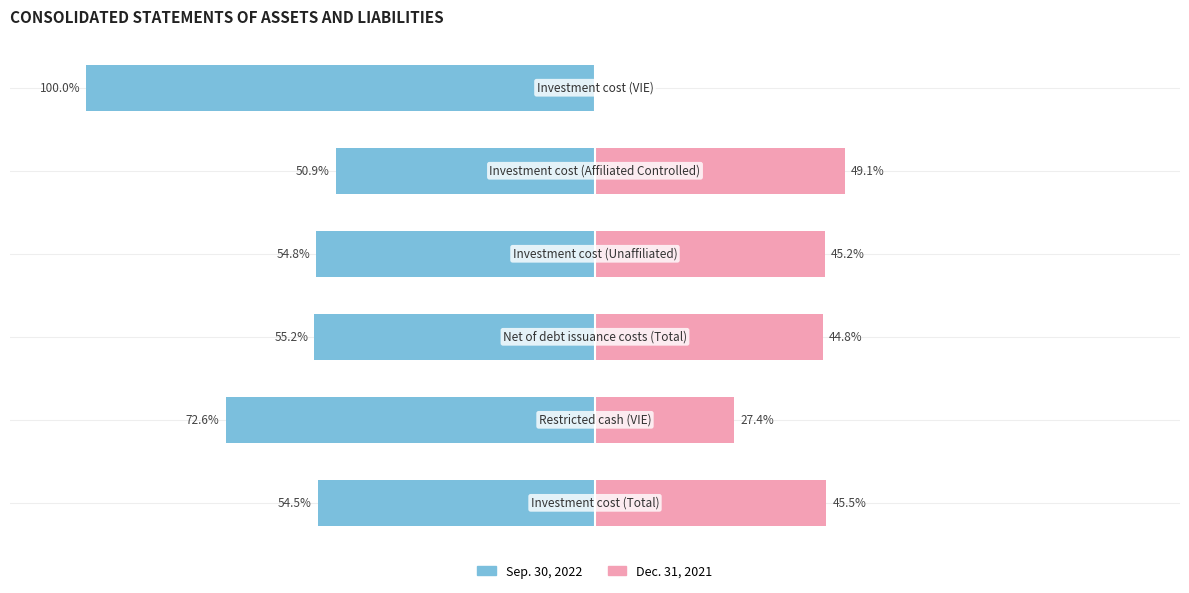

The Sep. 30, 2022 series shows -50.9 at 4. True or false?

True